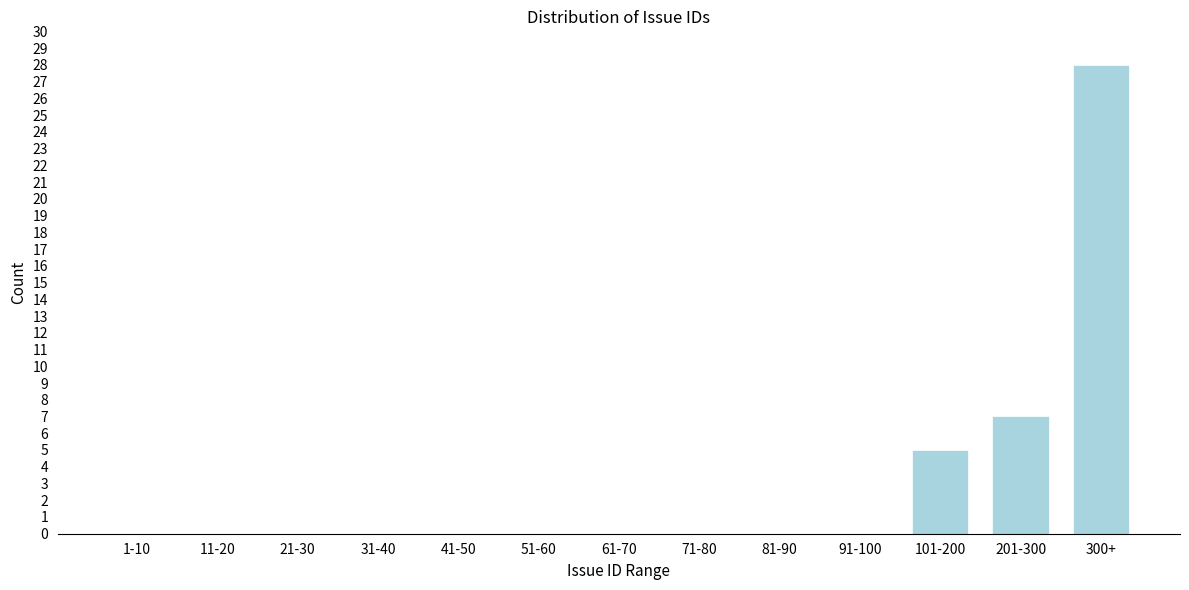

Reading left to right, extract all data points from this chart.

1-10=0	11-20=0	21-30=0	31-40=0	41-50=0	51-60=0	61-70=0	71-80=0	81-90=0	91-100=0	101-200=5	201-300=7	300+=28